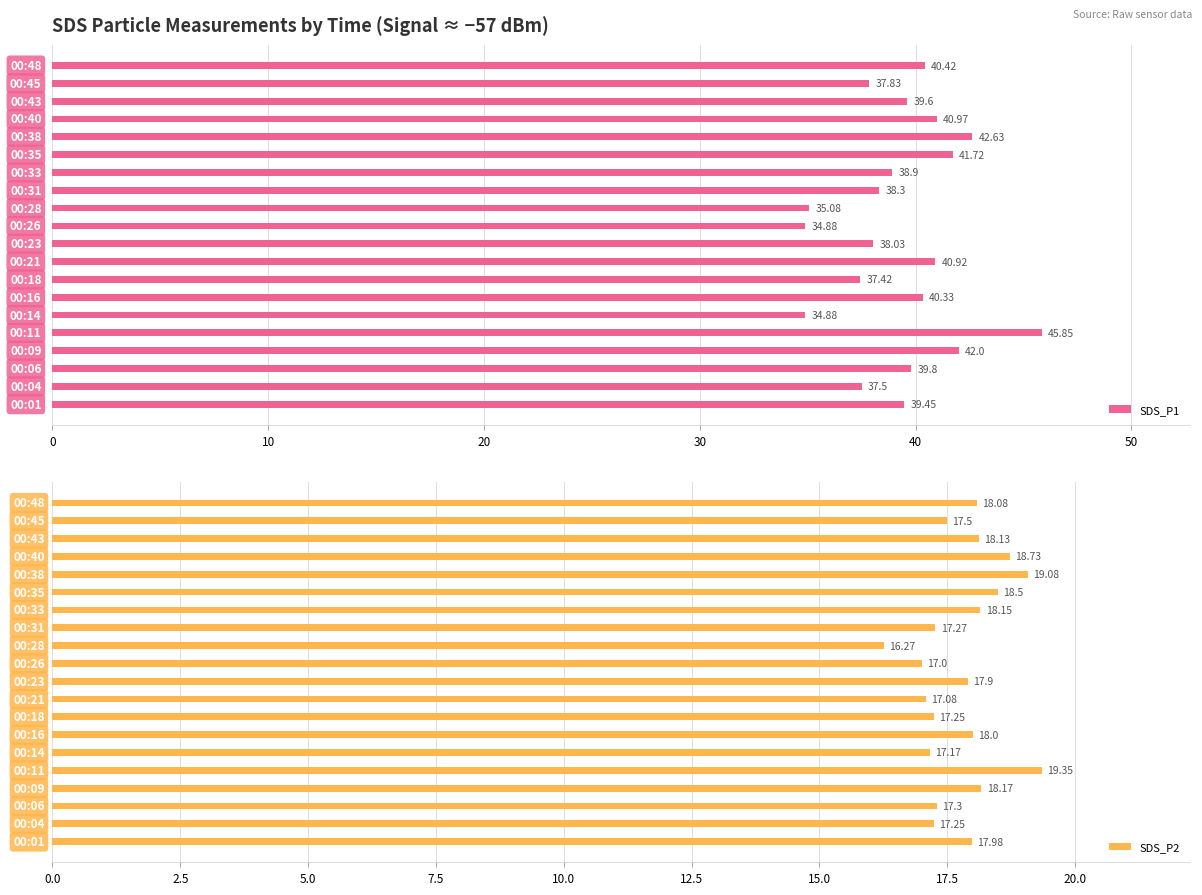

What is the difference between the second highest and second lowest values in the SDS_P1 series?

7.8